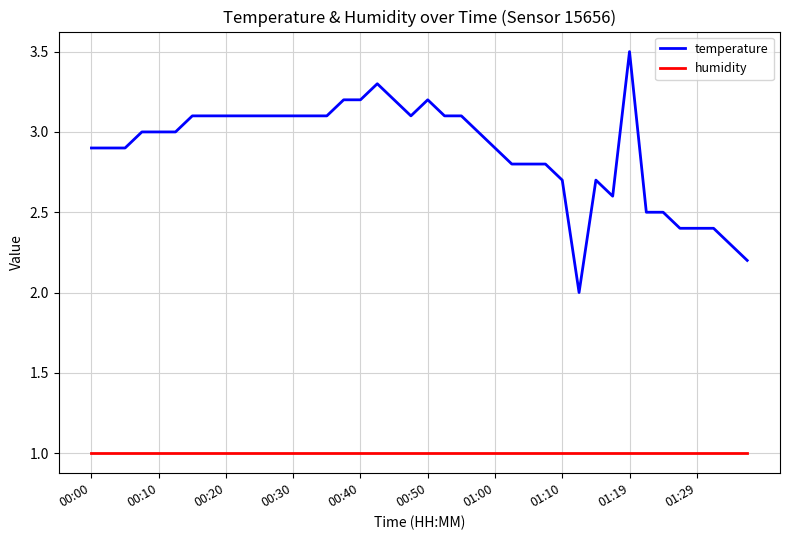

True or false: humidity and temperature intersect in this chart.

False